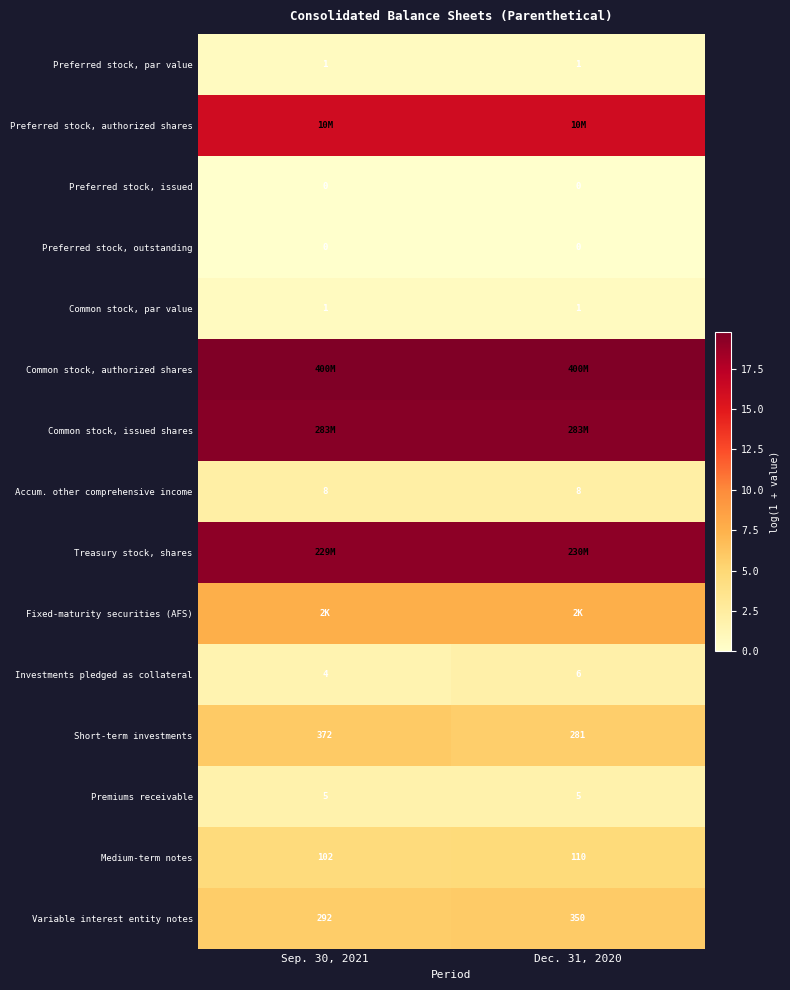

What is the difference between the highest and lowest values at Sep. 30, 2021?

19.8